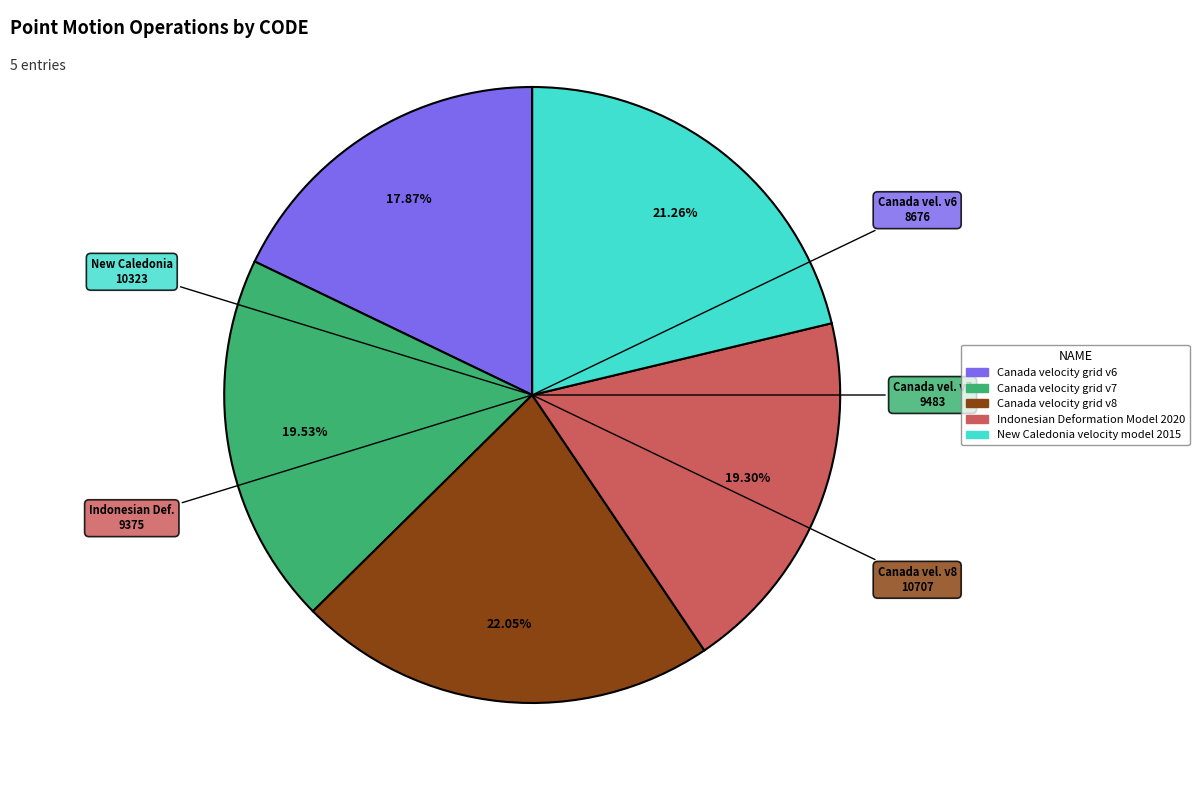

What percentage is the New Caledonia velocity model 2015 slice, to the nearest percent?

21%